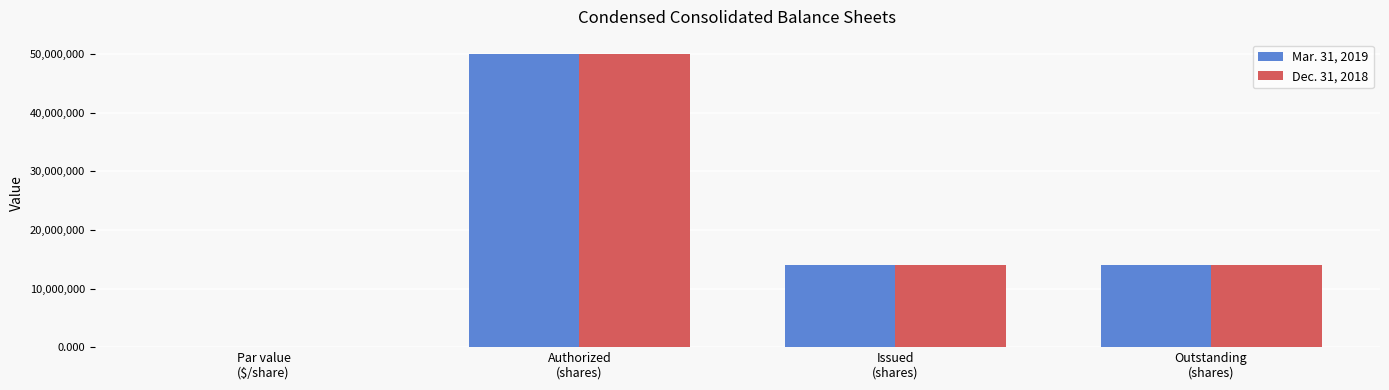

Are the bars grouped side by side (vs. stacked)?

Yes